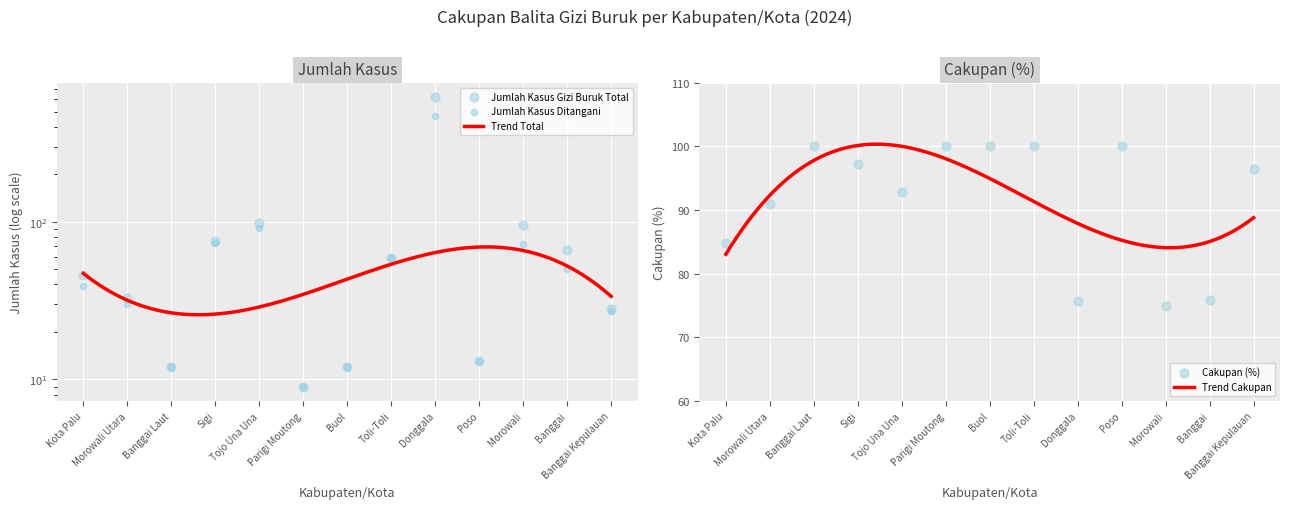

Which series has the widest spread of Y values?

Jumlah Kasus Gizi Buruk Total